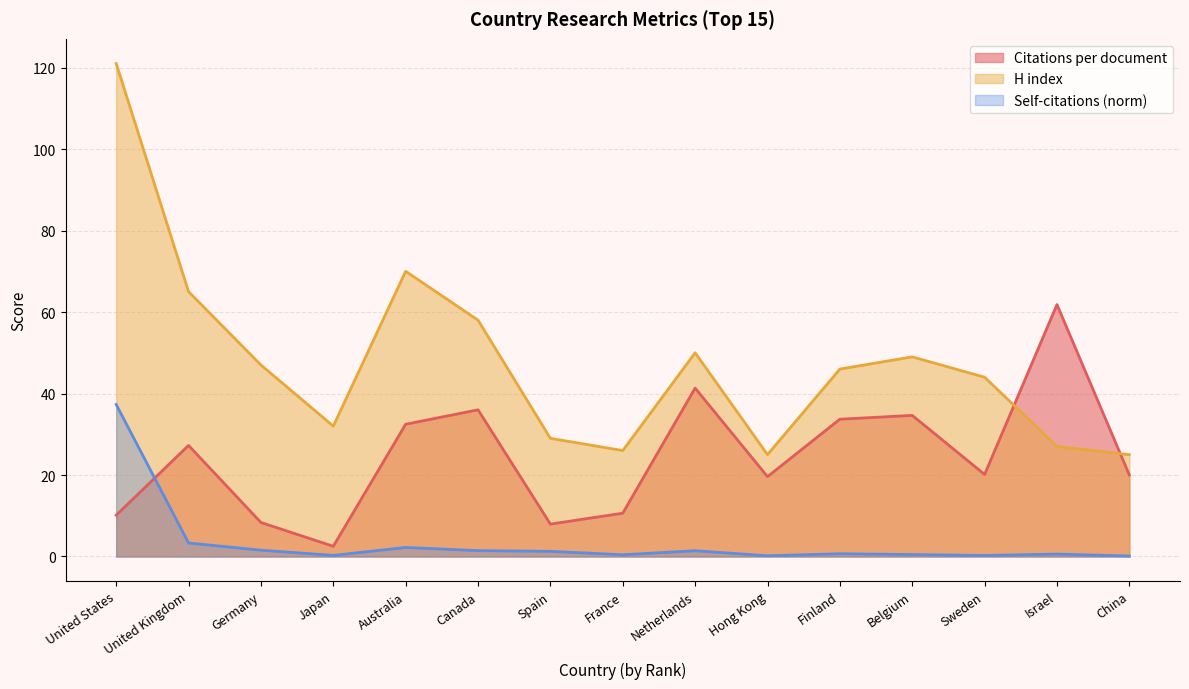

How many times do Self-citations (norm) and Citations per document cross each other?

1